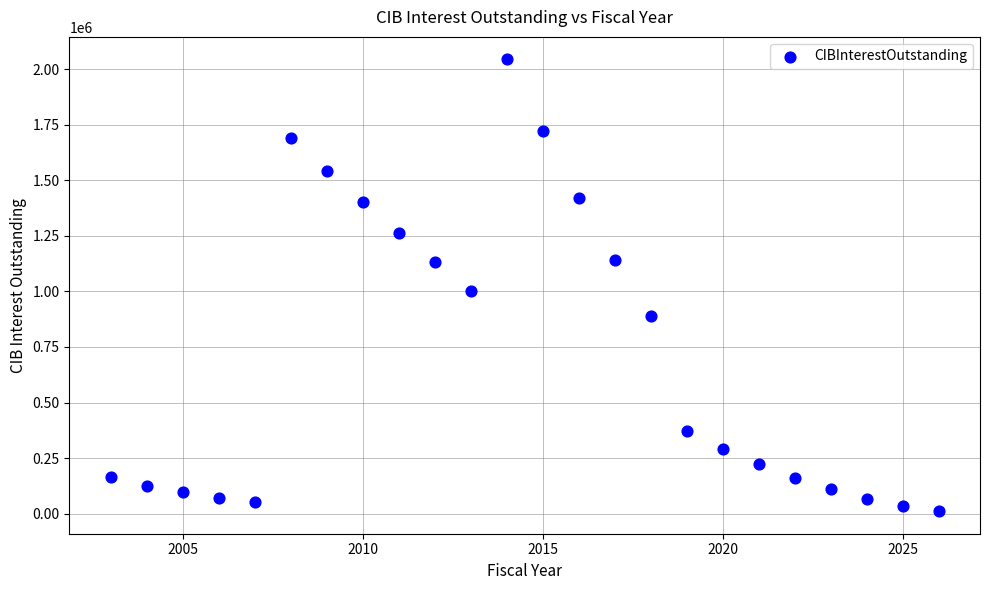

What is the range of X values (max minus min)?

23.0